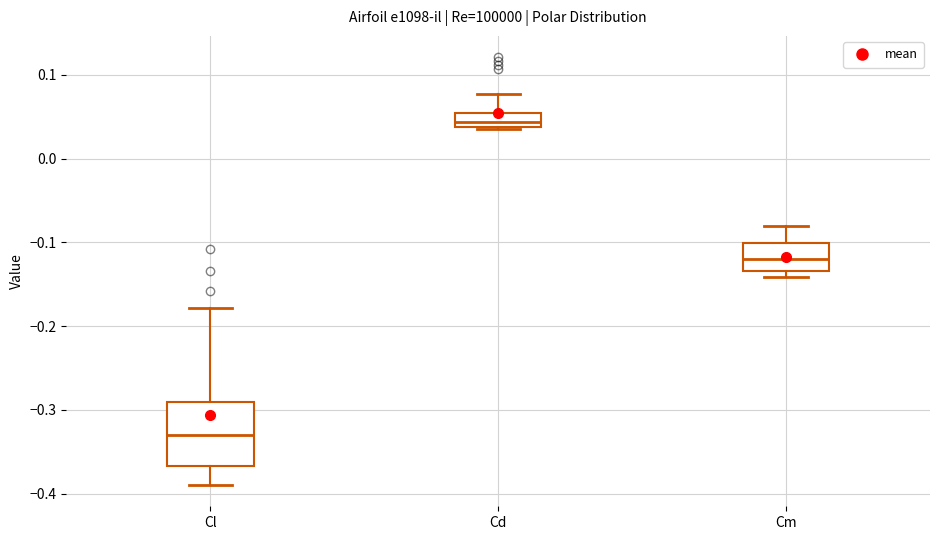

Comparing the boxes themselves (not the whiskers), which one is the tallest?

Cl